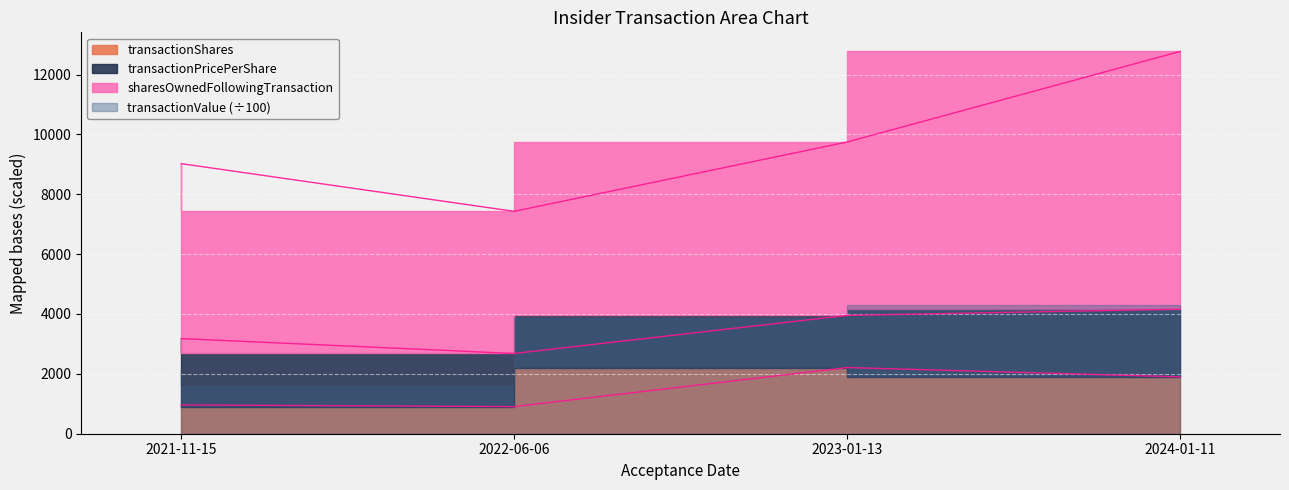

Is it true that transactionValue equals 3954.1 at 2023-01-13?

True